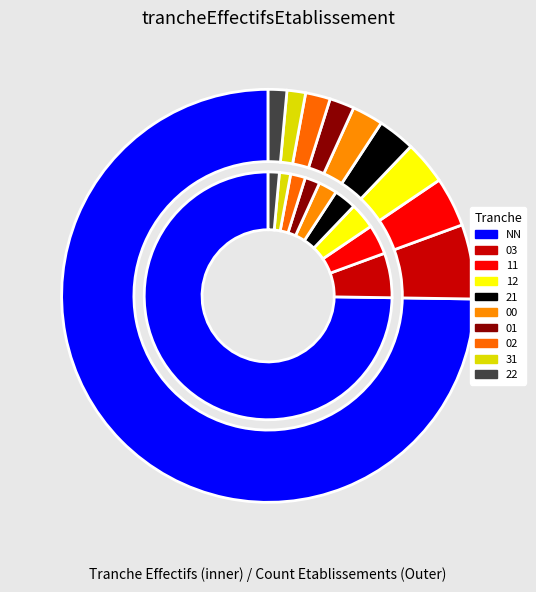

Combined, do 02 and NN account for over 50%?

Yes